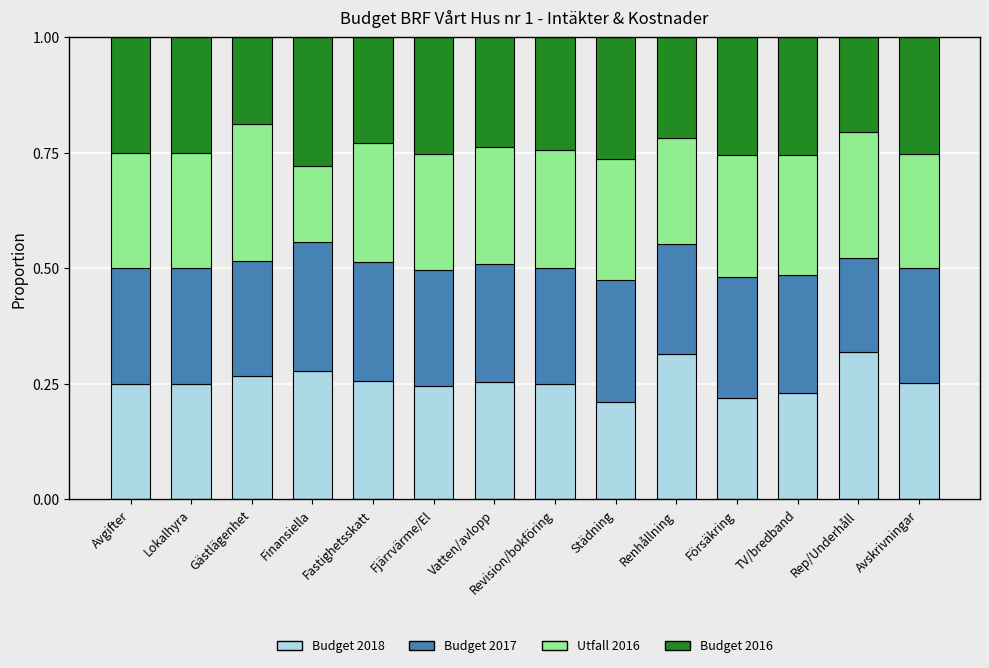

True or false: Budget 2018 has a value of 0.1 at Fjärrvärme/El.

False